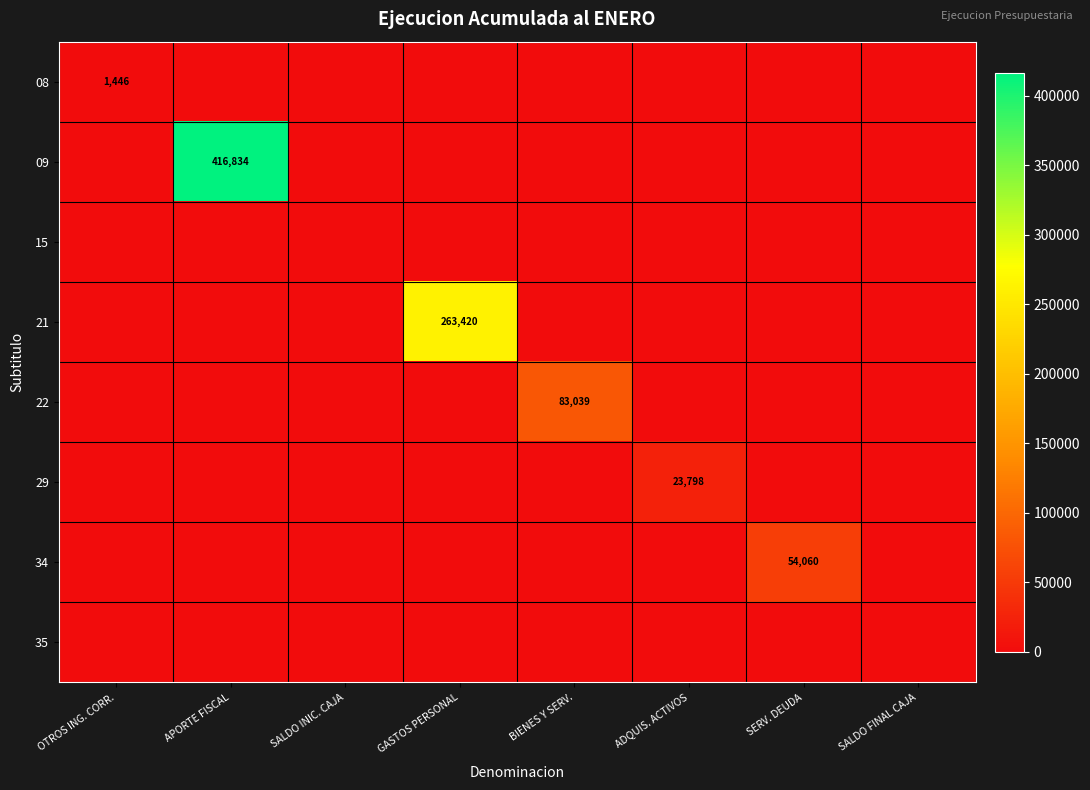

List the series in order of their peak value, lowest first.

15, 35, 08, 29, 34, 22, 21, 09